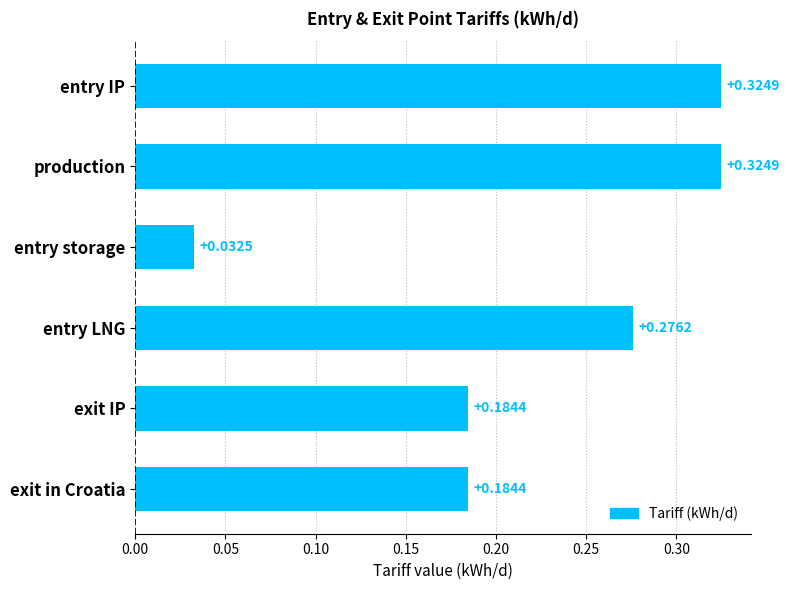

Are the bars horizontal?

Yes